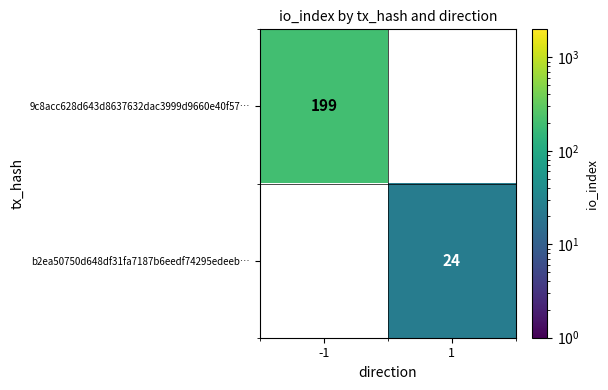

True or false: 9c8acc628d643d8637632dac3999d9660e40f57… has a value of 199 at -1.

True